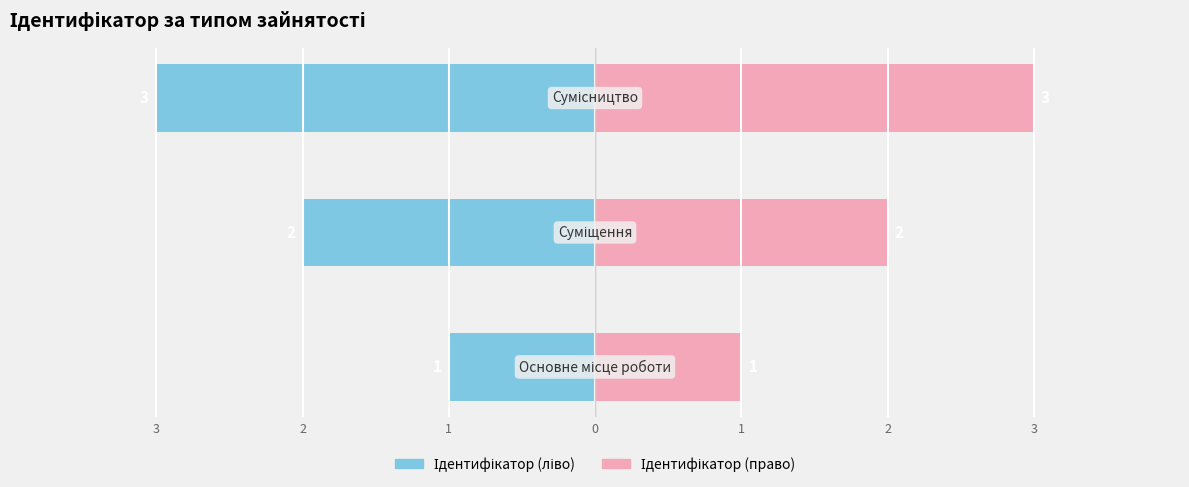

Reading left to right, transcribe all the data shown in this chart.

Ідентифікатор (ліво): 3=-1	2=-2	1=-3
Ідентифікатор (право): 3=1	2=2	1=3